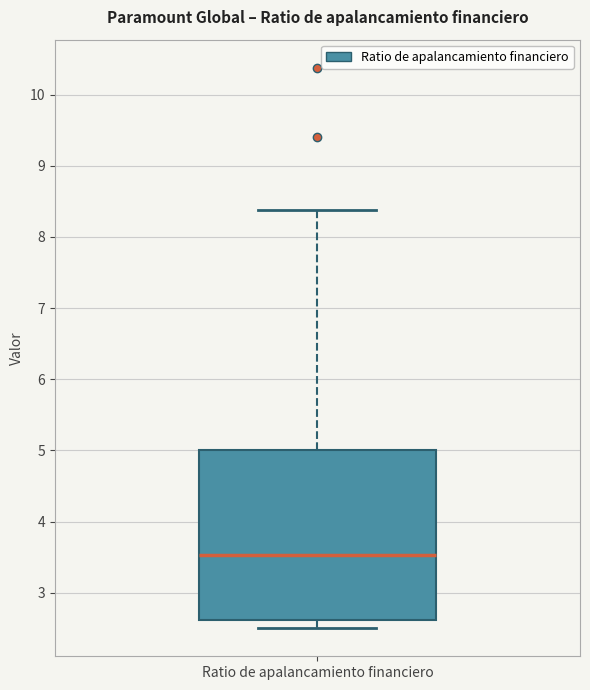

Where is the lower edge of the box for Ratio de apalancamiento financiero on the y-axis? The values are not printed on the chart, so give them approximately, as read against the axis.

2.6